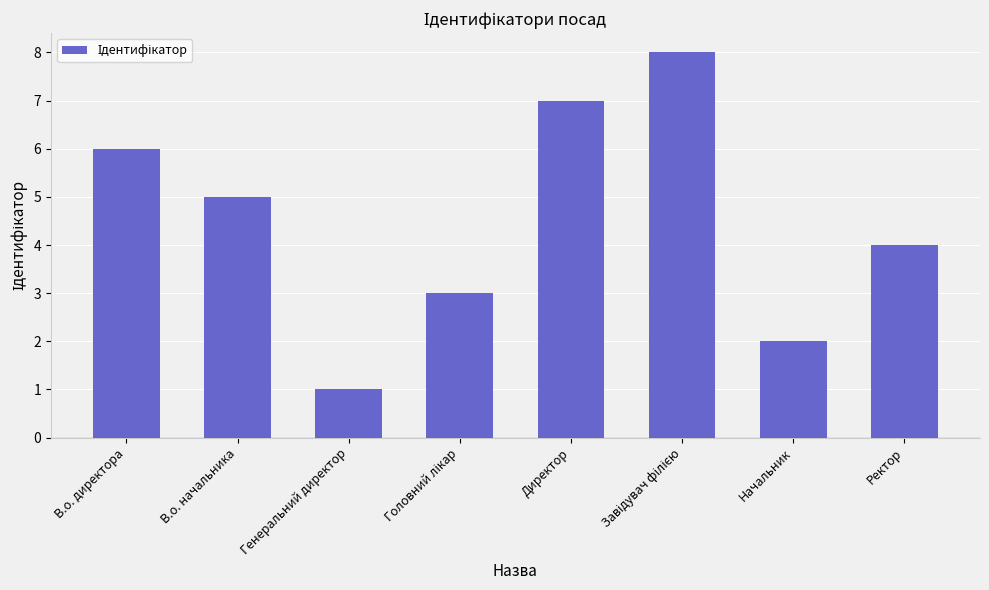

Where does the data first go above 5?

В.о. директора